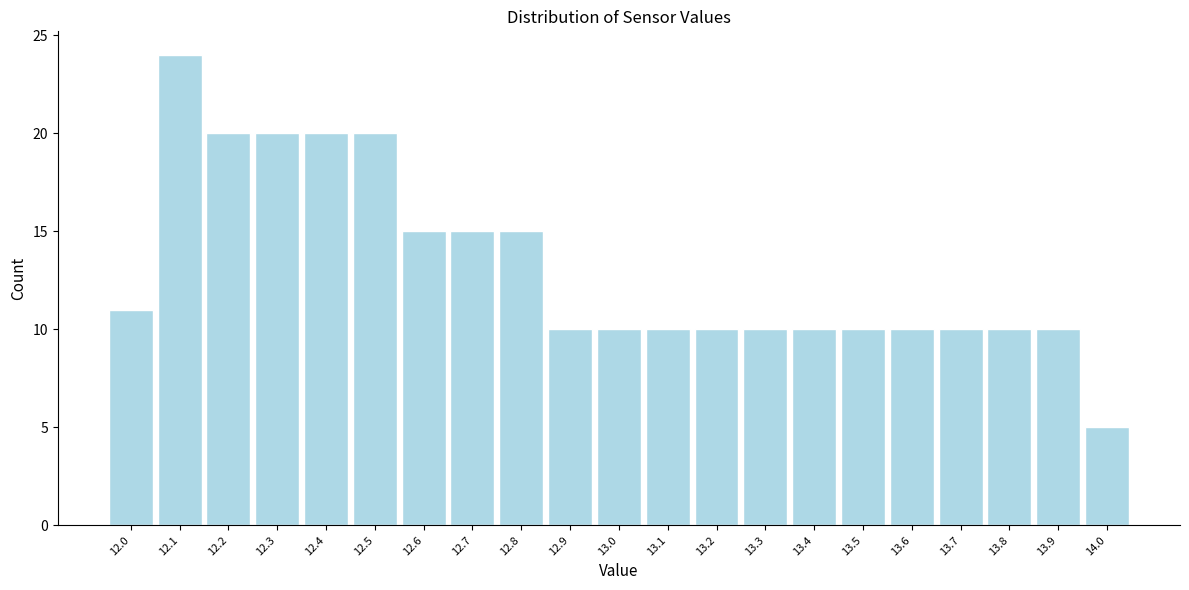

What is the height of the bar covering 13.65 to 13.75 on the x-axis? The values are not printed on the chart, so give them approximately, as read against the axis.

10